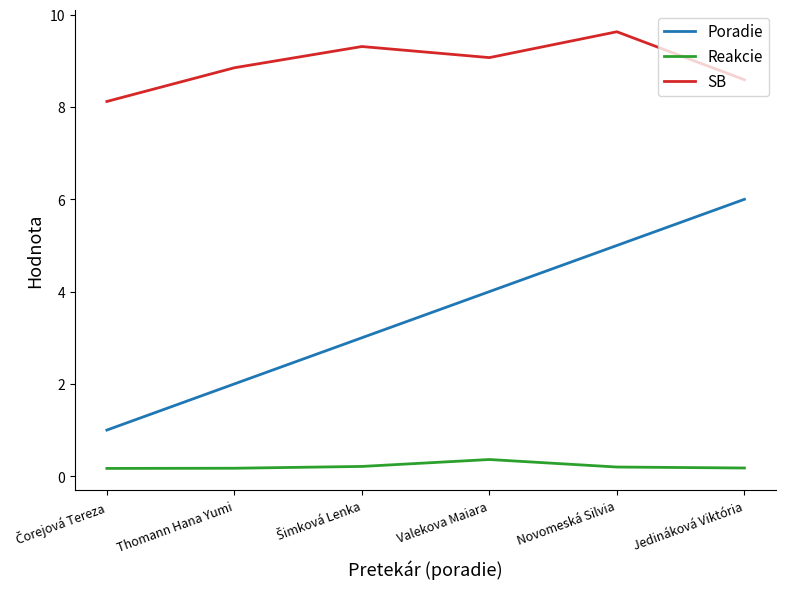

Rank the series at Novomeská Silvia from lowest to highest value.

Reakcie, Poradie, SB